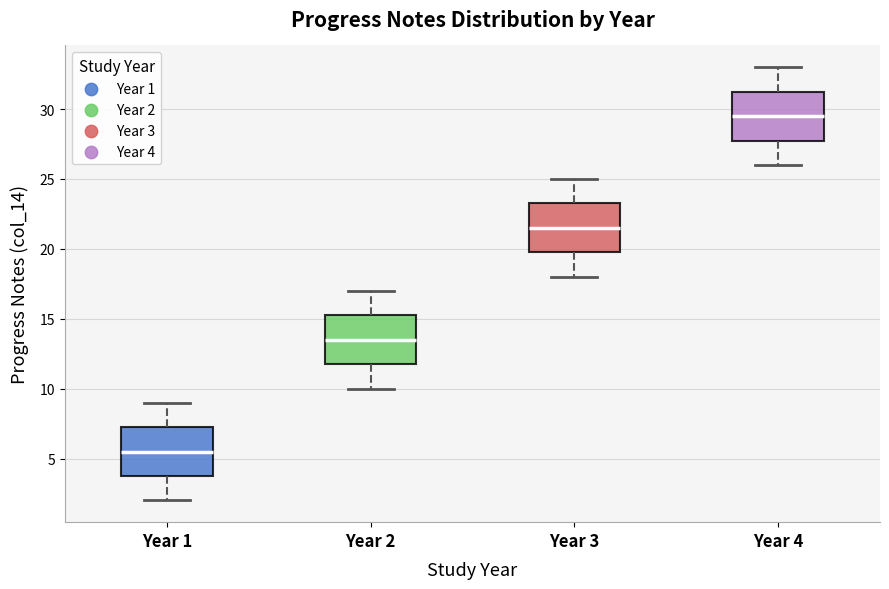

Reading left to right, transcribe this box plot: for each box, give where its median line is, the range the box spans, and where its two whiskers end, as read against the y-axis. The values are not printed on the chart, so give them approximately, as read against the axis.

Year 1: median 5.5, box 4.0 to 7.5, whiskers 2.0 to 9.0
Year 2: median 13.5, box 12.0 to 15.5, whiskers 10.0 to 17.0
Year 3: median 21.5, box 20.0 to 23.5, whiskers 18.0 to 25.0
Year 4: median 29.5, box 28.0 to 31.5, whiskers 26.0 to 33.0